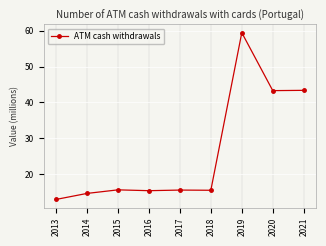

The chart shows a value of 13.0 at 2013. True or false?

True